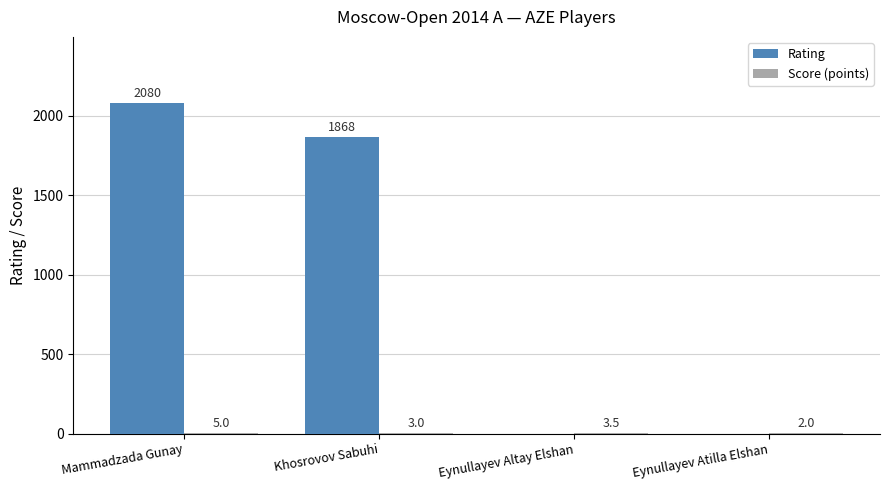

True or false: Rating has a value of 0.0 at Eynullayev Altay Elshan.

True